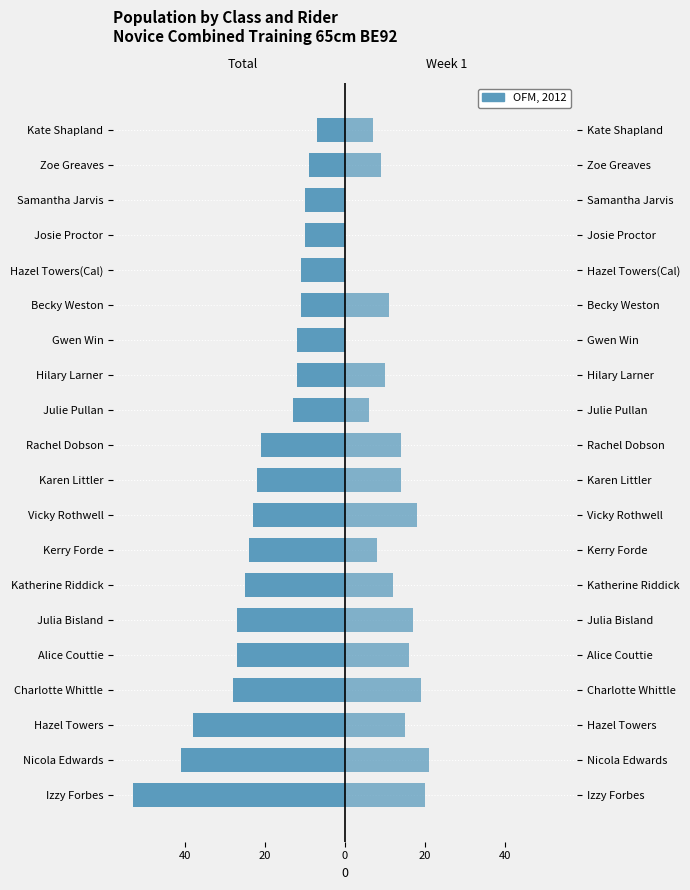

What is the difference between the maximum and second lowest values in the Week 1 series?

21